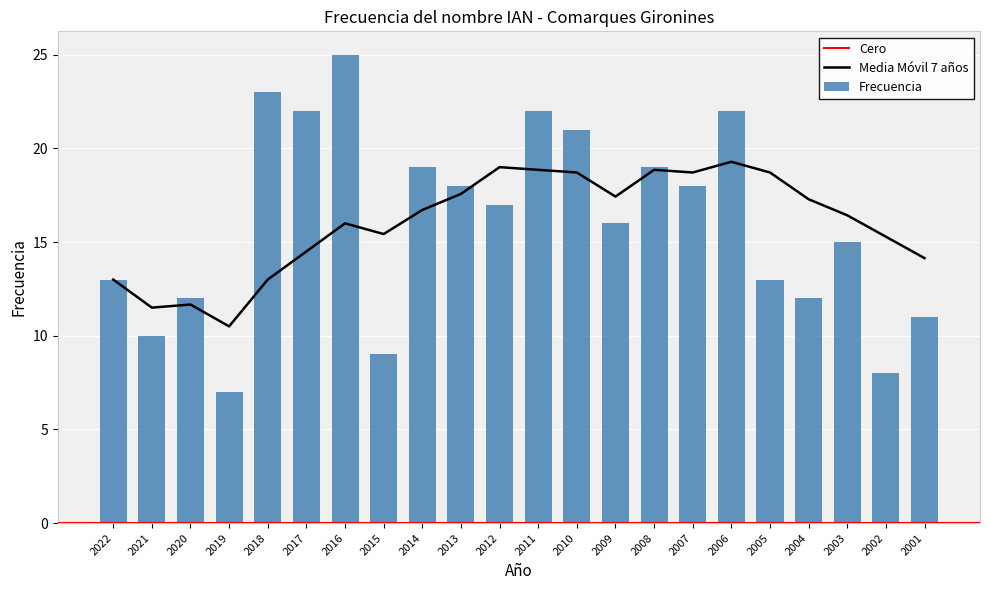

Reading left to right, what are all the values shown in this chart?

13	10	12	7	23	22	25	9	19	18	17	22	21	16	19	18	22	13	12	15	8	11